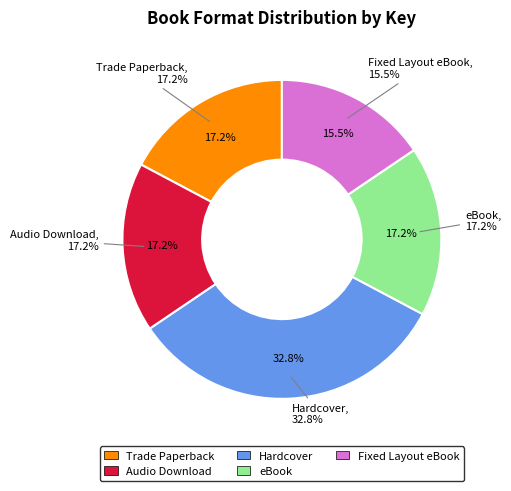

Is it true that Hardcover is 26% of the pie?

False